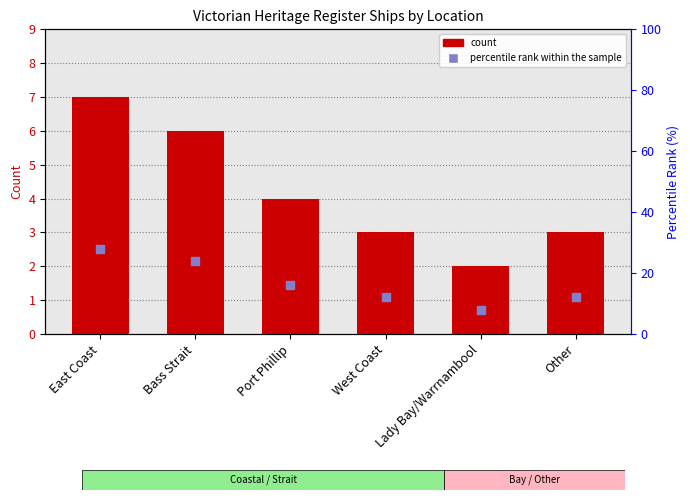

What are all the series names shown in the legend?

count, percentile rank within the sample